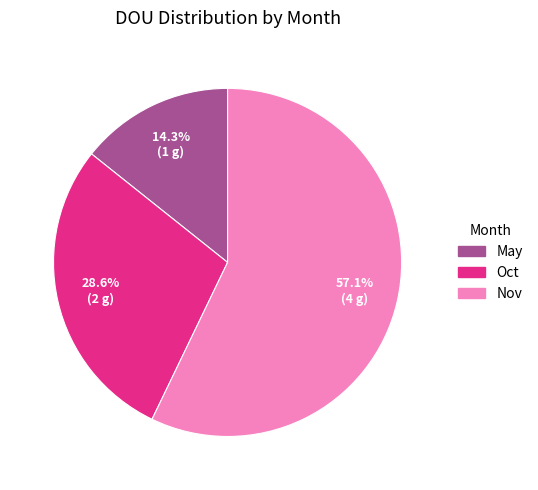

Combined, what portion of the pie is Oct and Nov?

85.7%